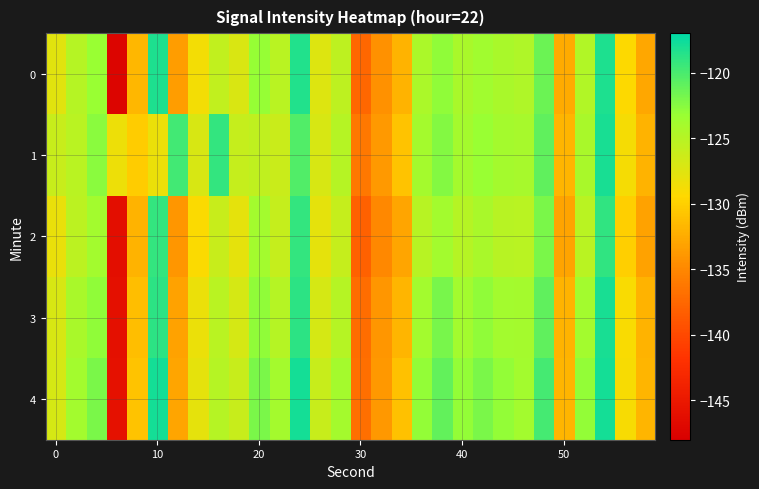

Rank the series by their maximum value, from highest to lowest.

4, 1, 3, 0, 2